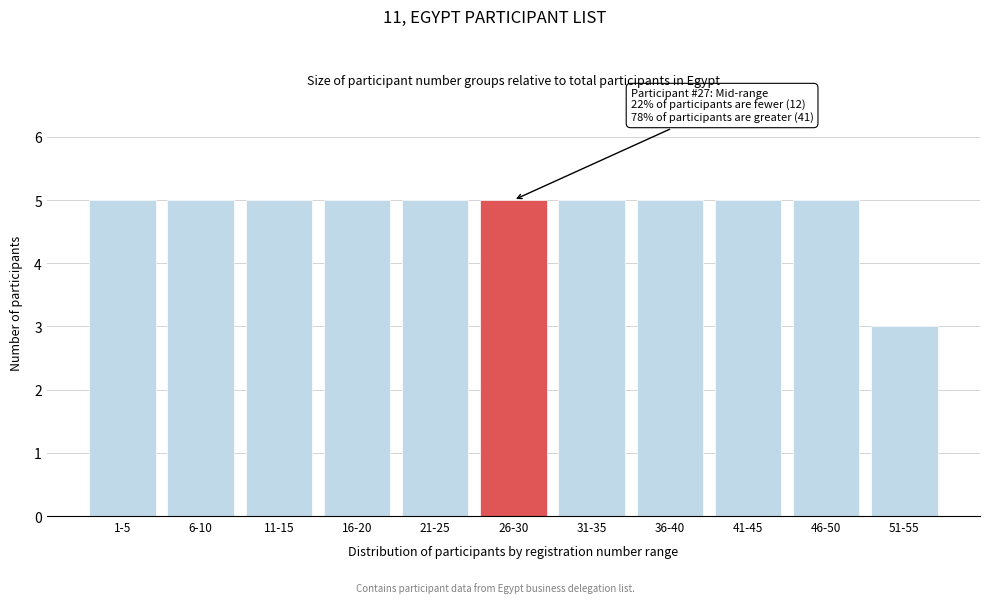

Reading right to left, extract all data points from this chart.

3	5	5	5	5	5	5	5	5	5	5